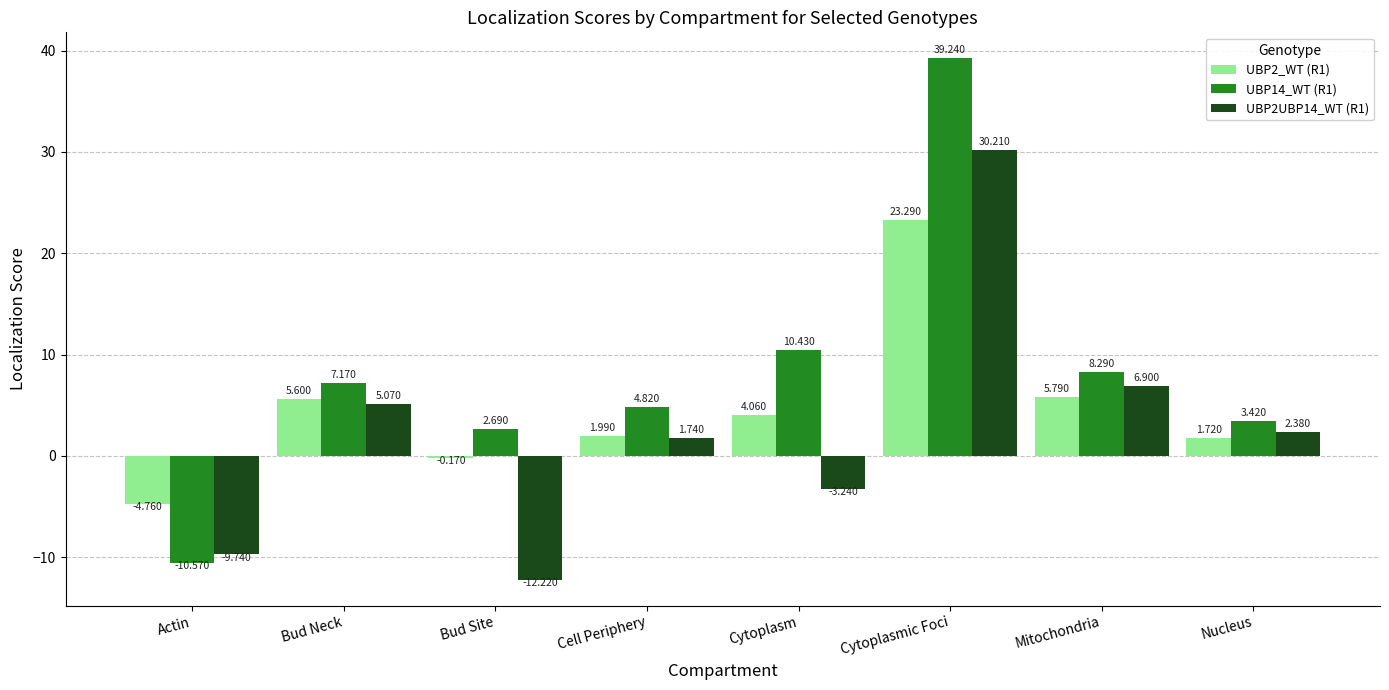

Is the value of UBP14_WT (R1) at Bud Site greater than the value of UBP2UBP14_WT (R1) at Bud Site?

Yes